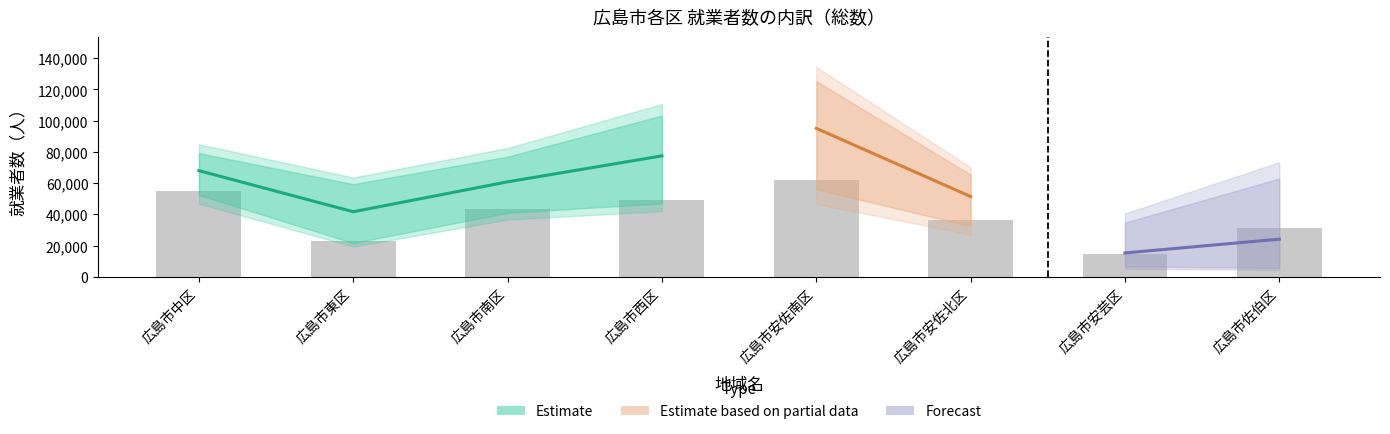

How many groups of bars are there?

8